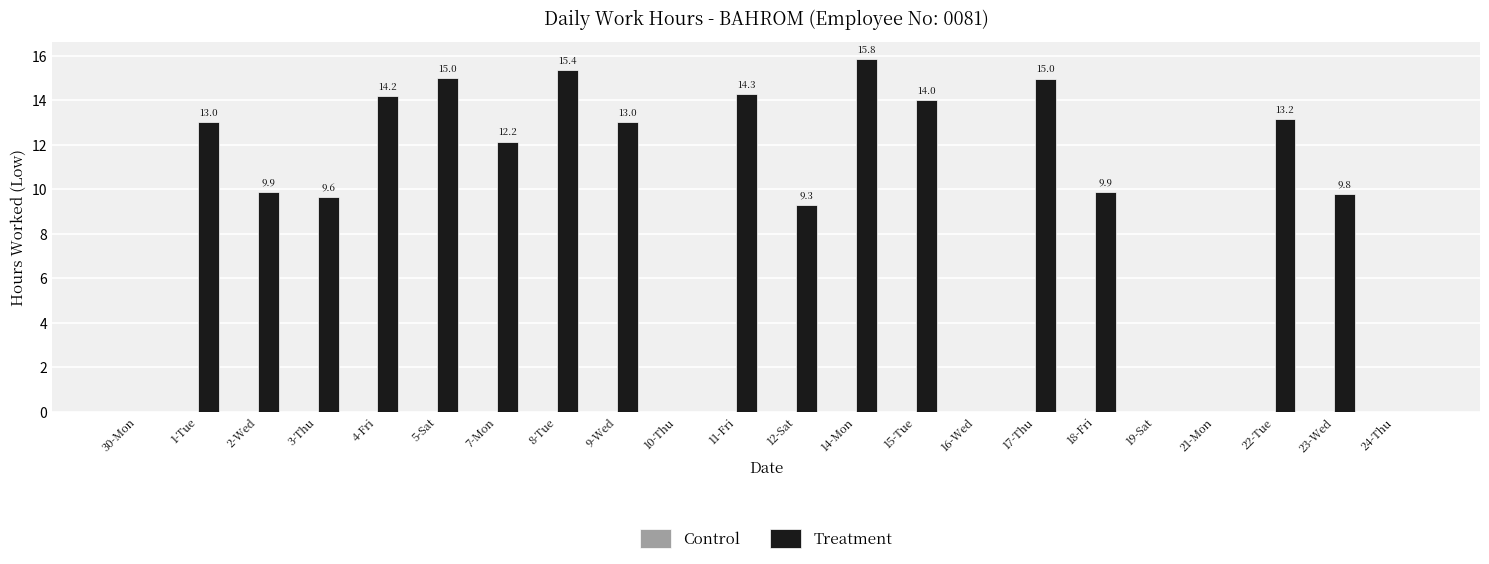

The value at 12-Sat is 9.3. True or false?

True